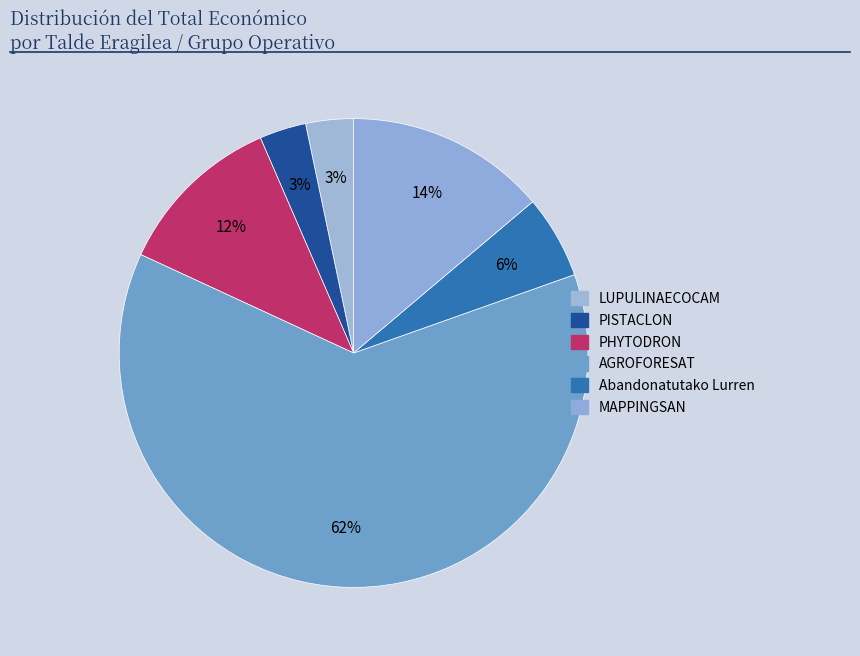

What portion of the pie excludes AGROFORESAT?

37.7%